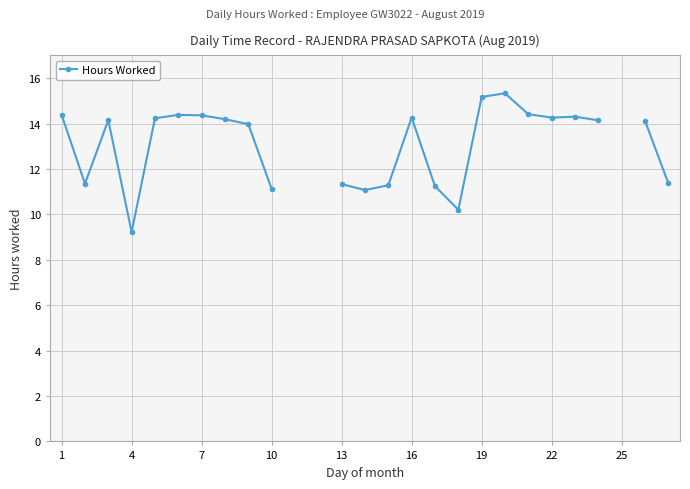

Count the number of data series in this chart.

1